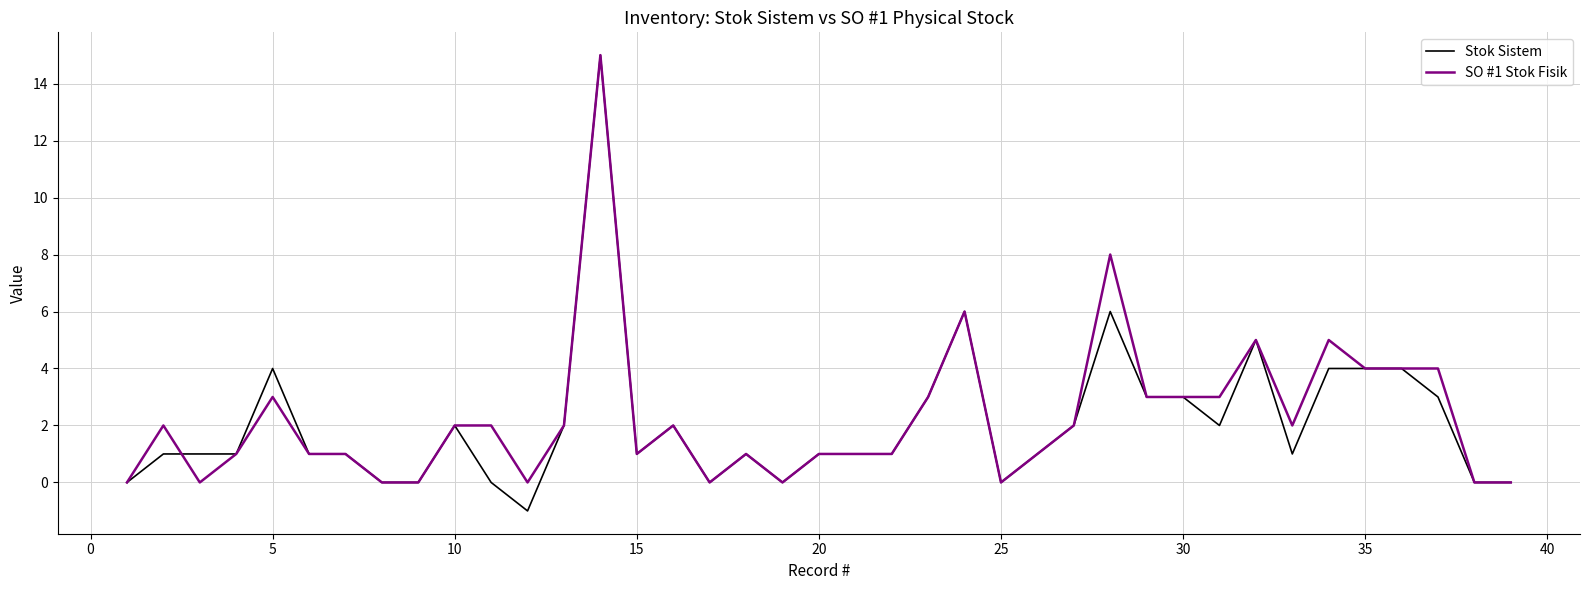

What is the greatest value displayed?

15